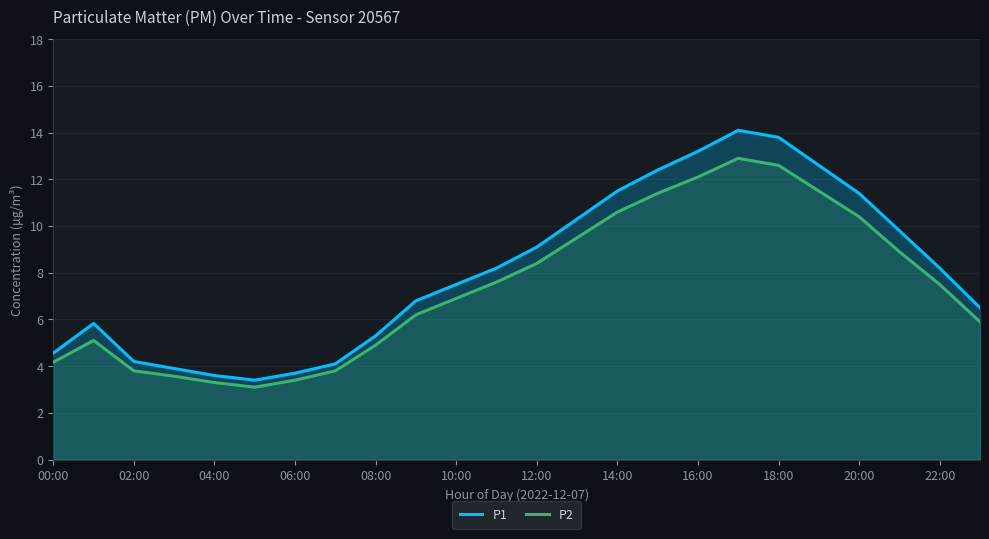

Count the number of data series in this chart.

2